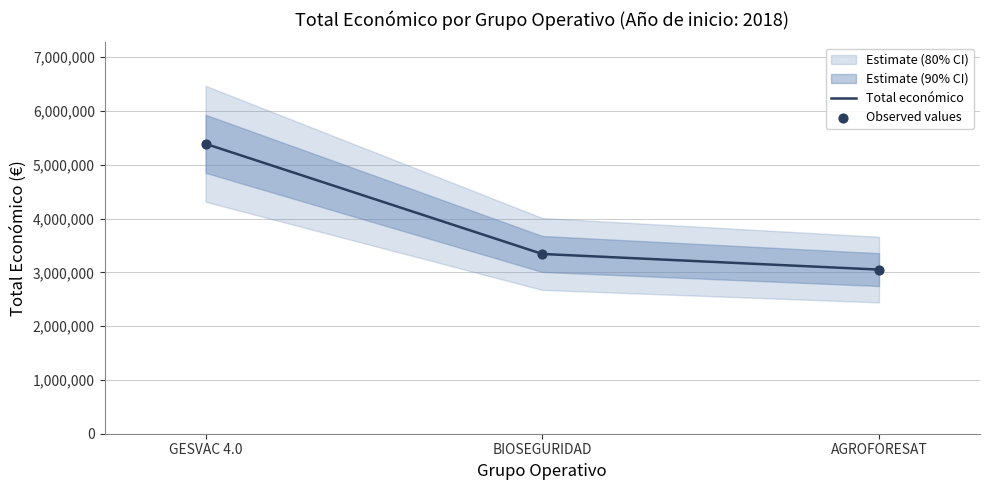

Between BIOSEGURIDAD and GESVAC 4.0, which is larger?

GESVAC 4.0